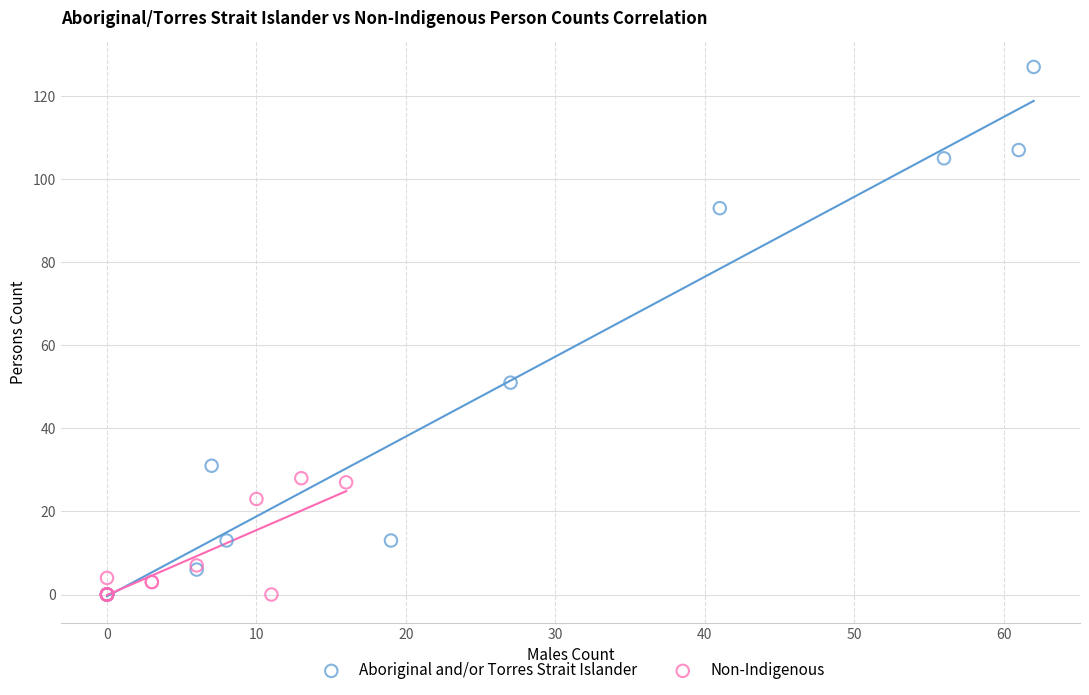

Which series has the widest spread of Y values?

Aboriginal and/or Torres Strait Islander